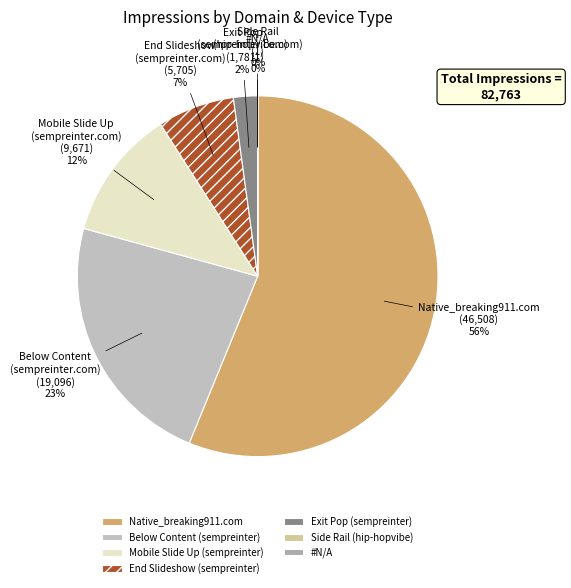

Does Native_breaking911.com represent more than half of the total?

Yes